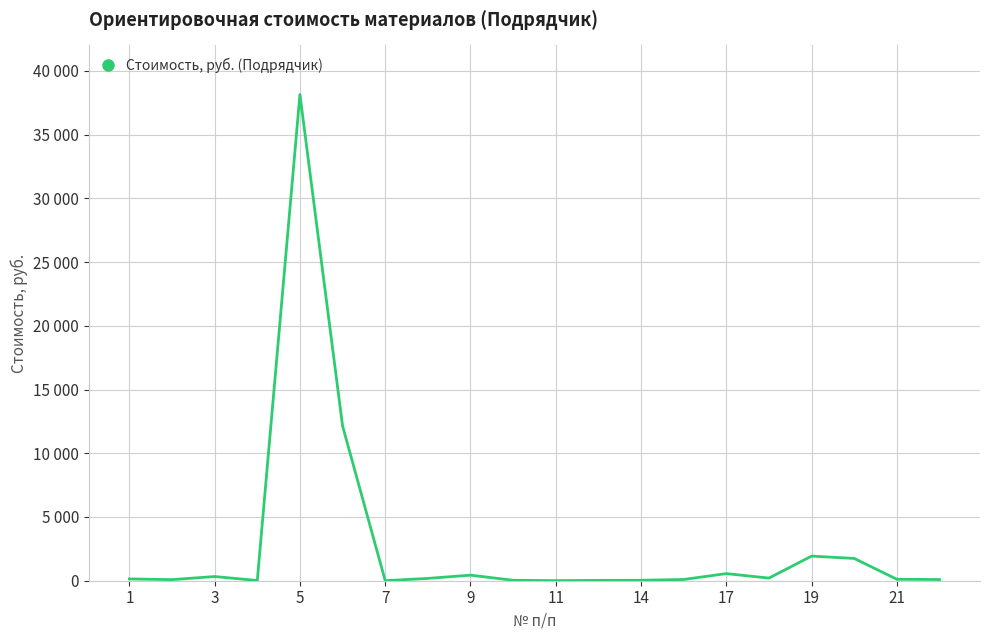

Is this an area chart (filled region under the line)?

No